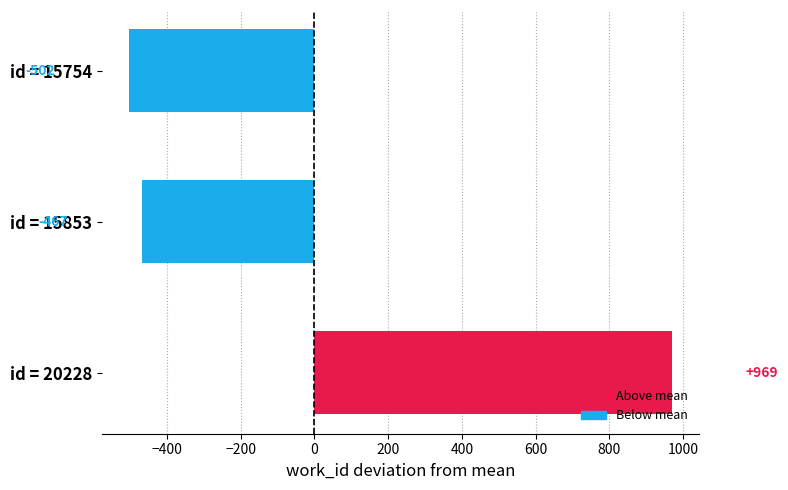

Which category has the lowest value across all series?

id = 15754